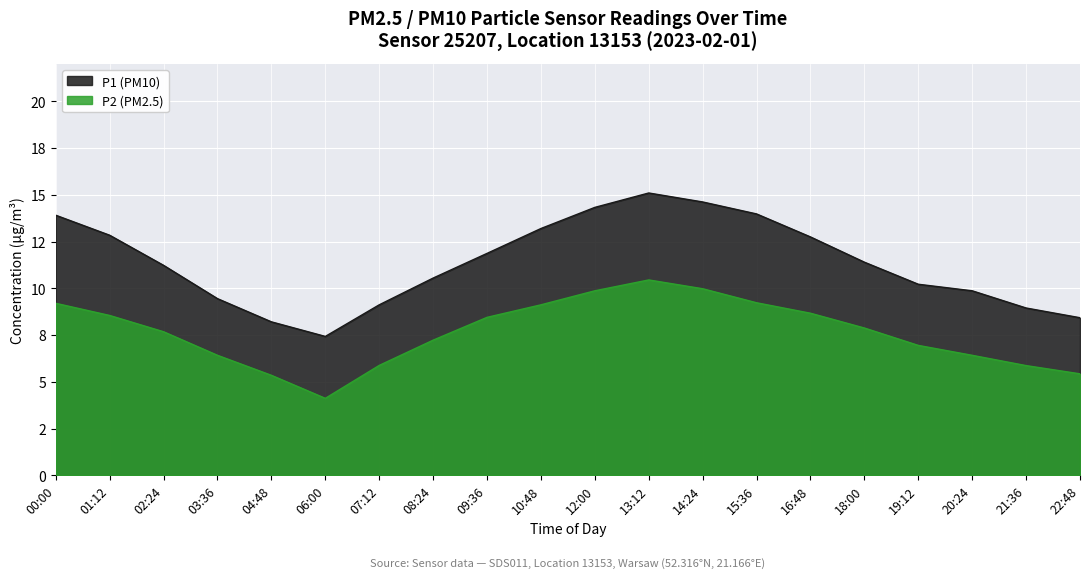

Reading right to left, what are all the values shown in this chart?

P1: 22:48=8.4	21:36=8.9	20:24=9.9	19:12=10.2	18:00=11.4	16:48=12.8	15:36=14.0	14:24=14.6	13:12=15.1	12:00=14.3	10:48=13.2	09:36=11.9	08:24=10.6	07:12=9.1	06:00=7.4	04:48=8.2	03:36=9.4	02:24=11.2	01:12=12.8	00:00=13.9
P2: 22:48=5.4	21:36=5.9	20:24=6.4	19:12=7.0	18:00=7.9	16:48=8.7	15:36=9.2	14:24=10.0	13:12=10.4	12:00=9.9	10:48=9.1	09:36=8.4	08:24=7.2	07:12=5.9	06:00=4.1	04:48=5.3	03:36=6.4	02:24=7.7	01:12=8.6	00:00=9.2